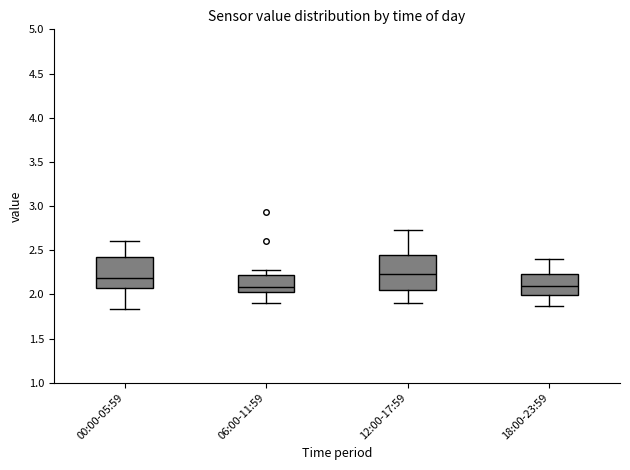

Reading left to right, read every box against the y-axis: the position of its median line, the range the box covers, and the ends of its whiskers. The values are not printed on the chart, so give them approximately, as read against the axis.

00:00-05:59: median 2.20, box 2.10 to 2.45, whiskers 1.85 to 2.60
06:00-11:59: median 2.10, box 2.00 to 2.20, whiskers 1.90 to 2.25
12:00-17:59: median 2.25, box 2.05 to 2.45, whiskers 1.90 to 2.75
18:00-23:59: median 2.10, box 2.00 to 2.25, whiskers 1.85 to 2.40